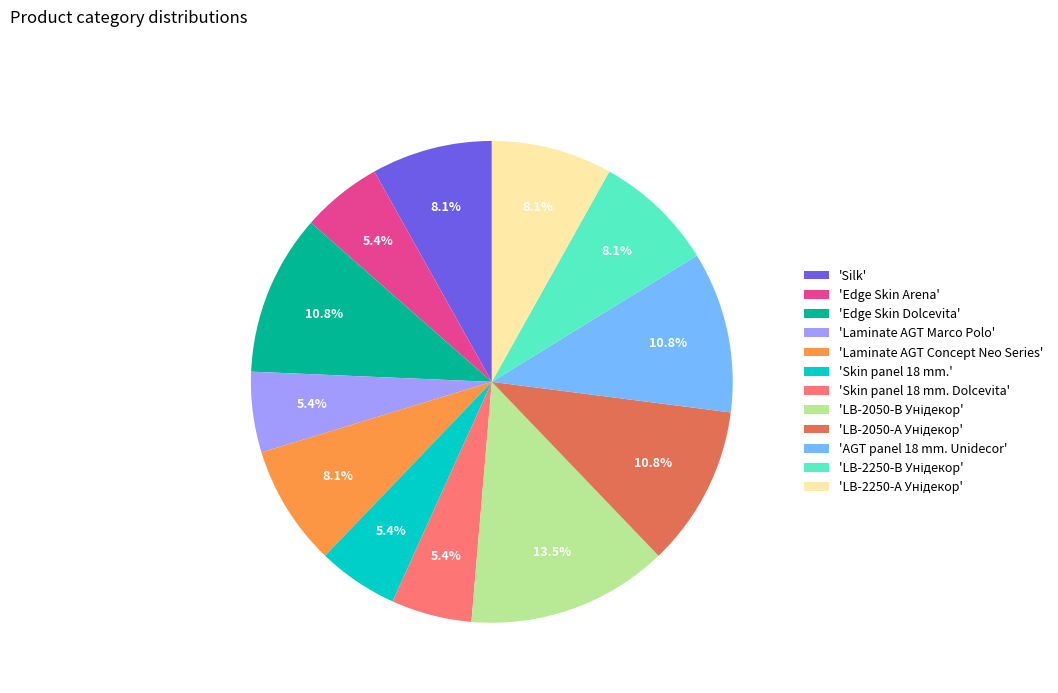

What is the ratio of the value at 'Laminate AGT Marco Polo' to the value at 'Edge Skin Arena'?

1.0